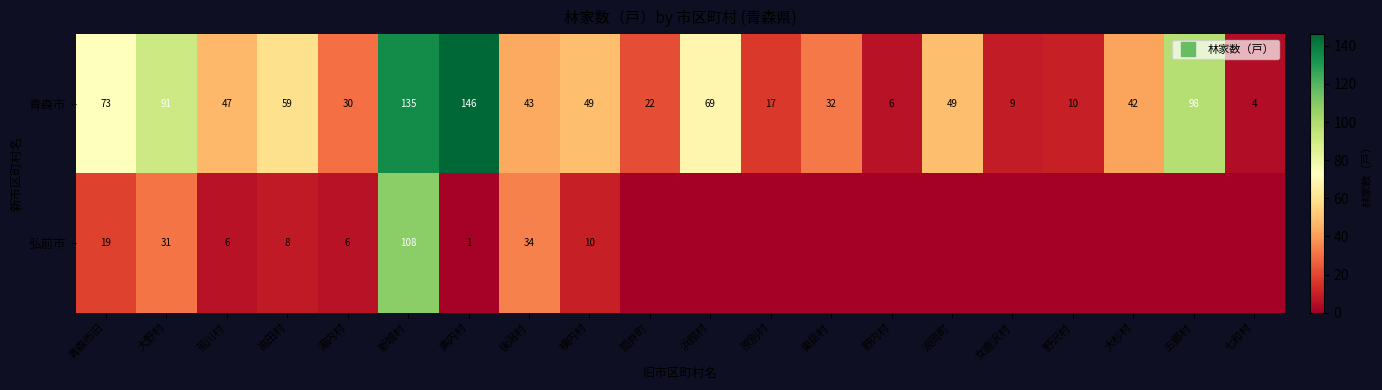

Where does the 青森市 series first go above 47?

青森市旧